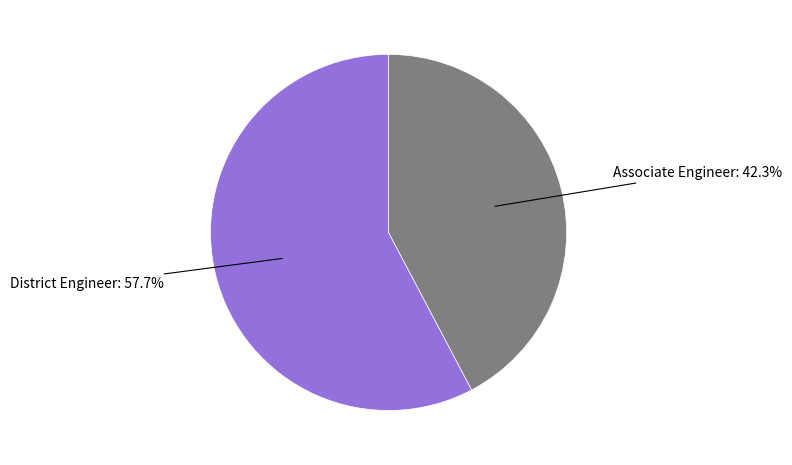

How many slices are in this pie chart?

2